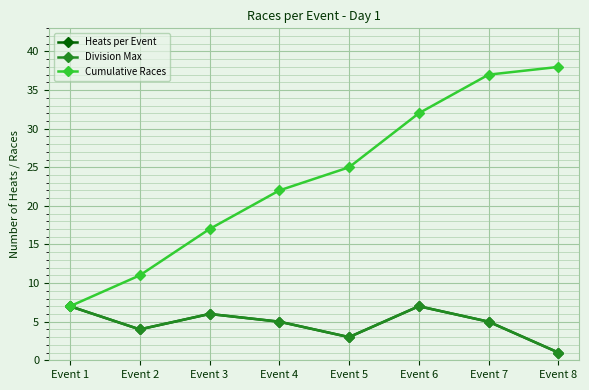

Is this an area chart (filled region under the line)?

No